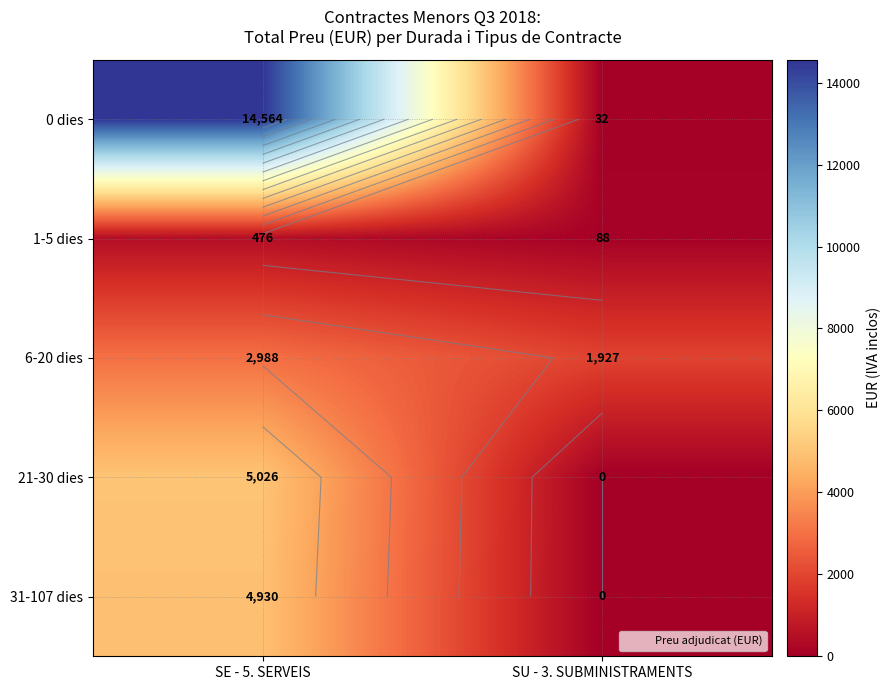

What is the sum of all 31-107 dies values?

4930.4